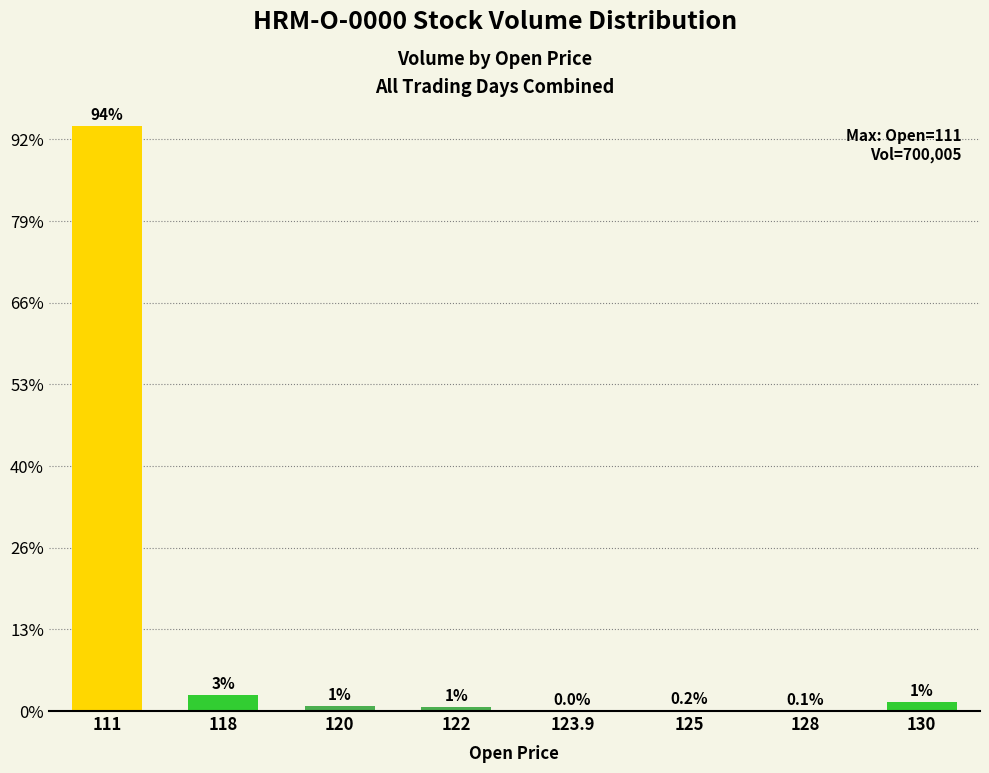

What position from the right is 111?

8